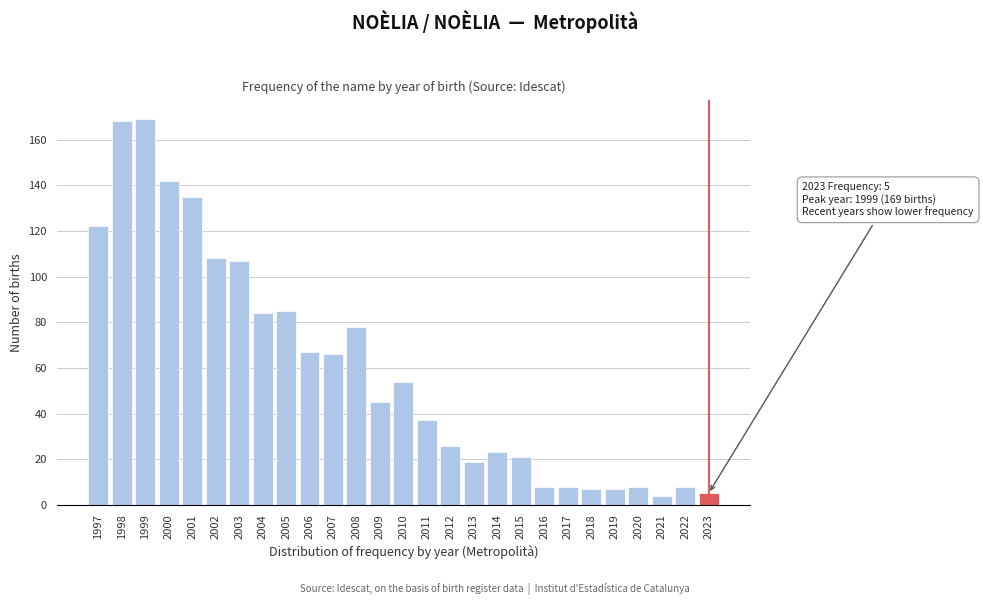

Reading left to right, list all the values displayed in this chart.

122	168	169	142	135	108	107	84	85	67	66	78	45	54	37	26	19	23	21	8	8	7	7	8	4	8	5